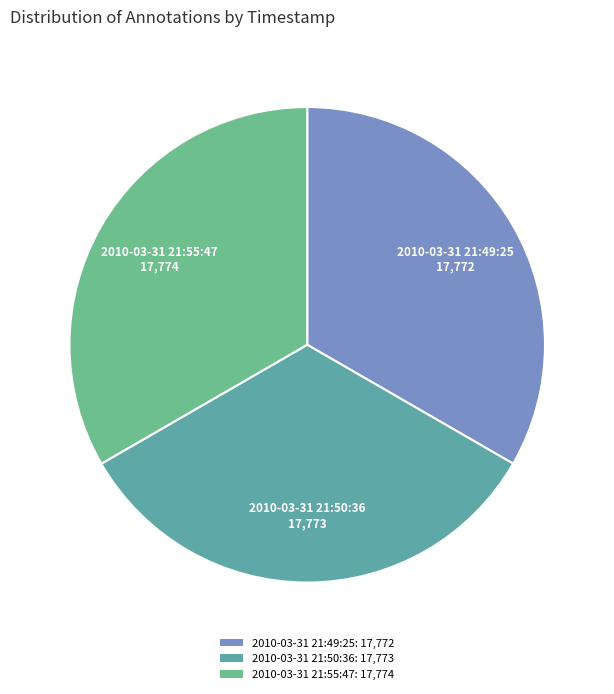

Count the number of slices in the pie.

3